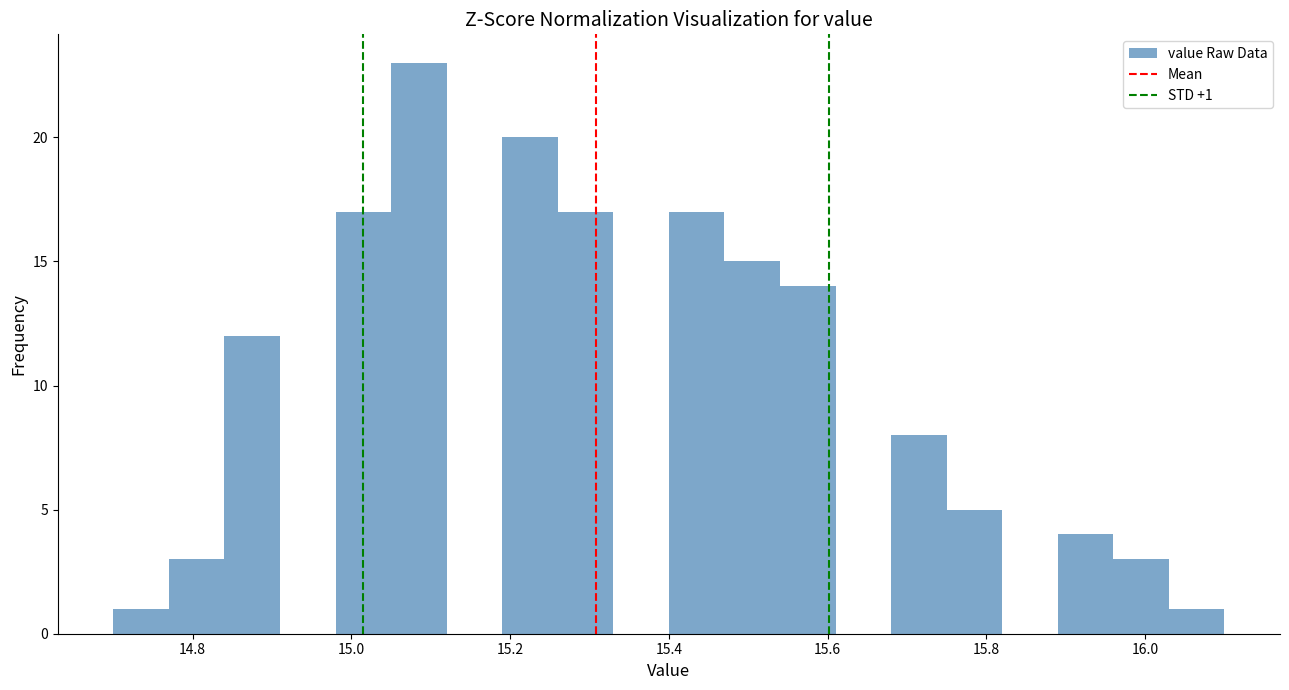

Read against the x-axis, roughly where is the centre of the tallest bar?

15.08